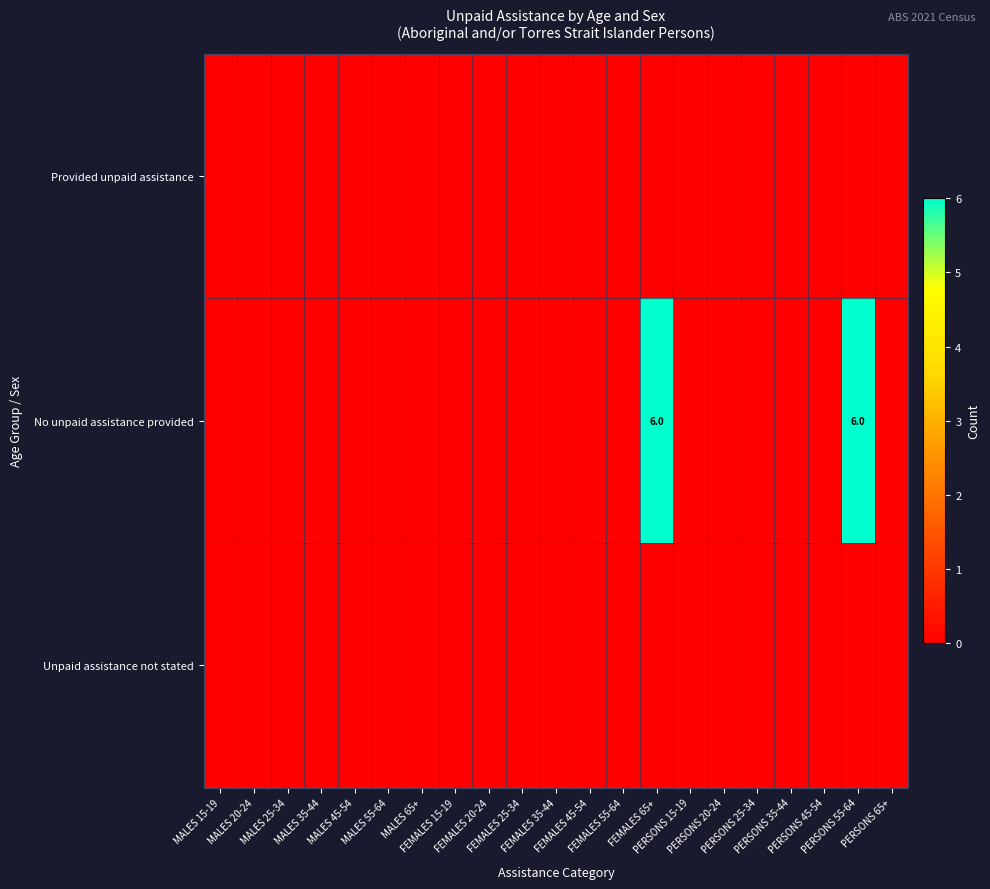

The value of Unpaid assistance not stated at PERSONS 65+ is 0. True or false?

True